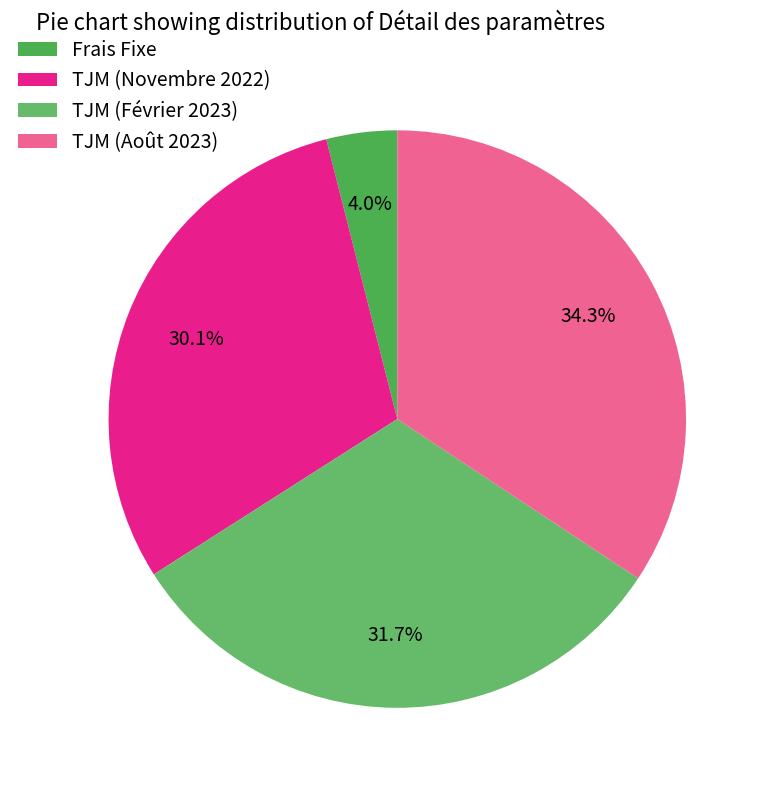

How many slices are in this pie chart?

4